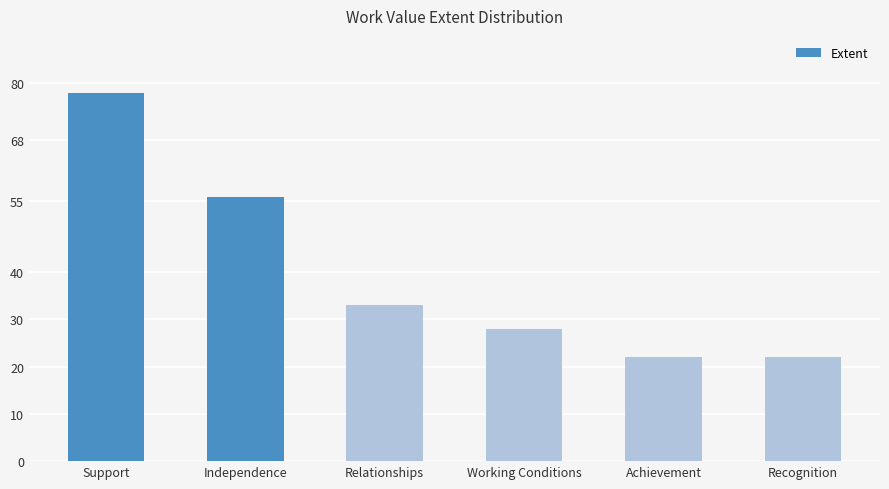

The value at Support is 37. True or false?

False